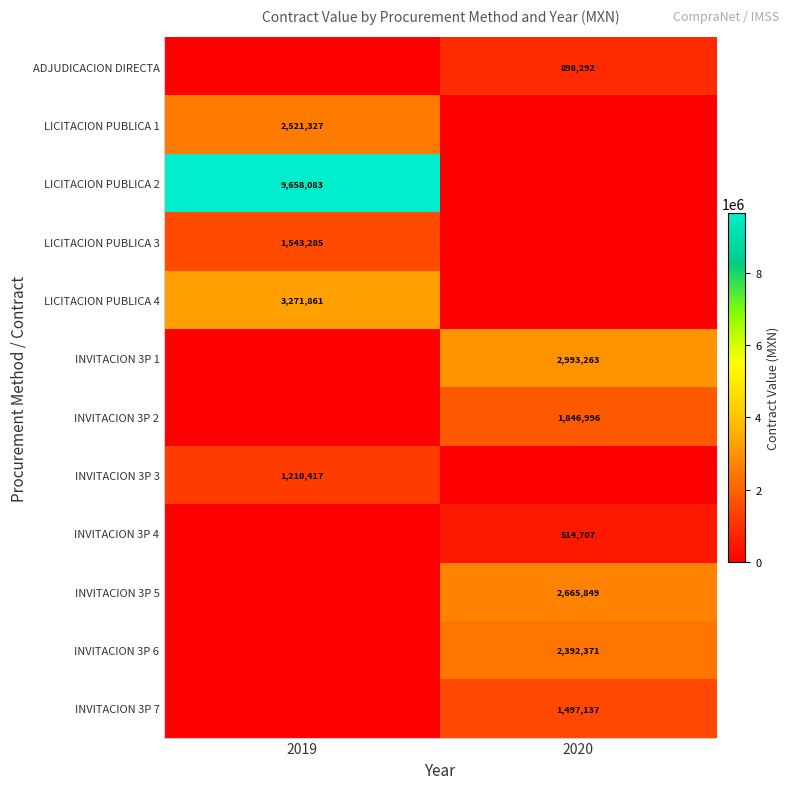

Is the value of INVITACION 3P 1 at 2020 greater than the value of LICITACION PUBLICA 3 at 2019?

Yes